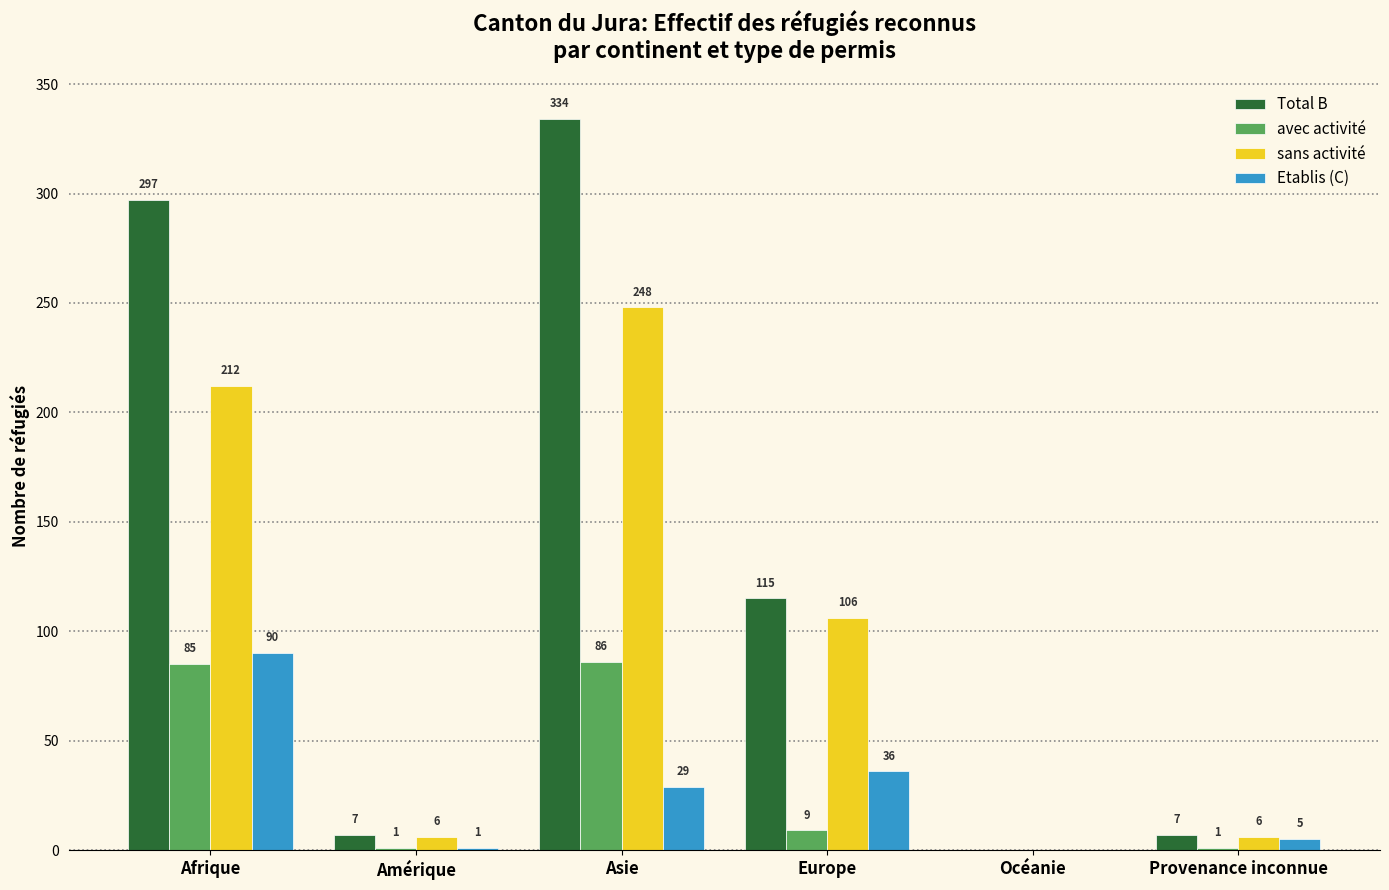

Reading right to left, extract all data points from this chart.

Total B: Provenance inconnue=7	Océanie=0	Europe=115	Asie=334	Amérique=7	Afrique=297
avec activité: Provenance inconnue=1	Océanie=0	Europe=9	Asie=86	Amérique=1	Afrique=85
sans activité: Provenance inconnue=6	Océanie=0	Europe=106	Asie=248	Amérique=6	Afrique=212
Etablis (C): Provenance inconnue=5	Océanie=0	Europe=36	Asie=29	Amérique=1	Afrique=90